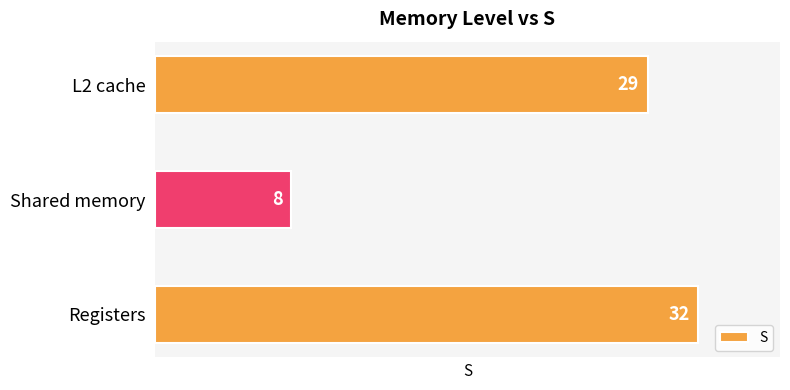

Is it true that the value at Registers is 9?

False